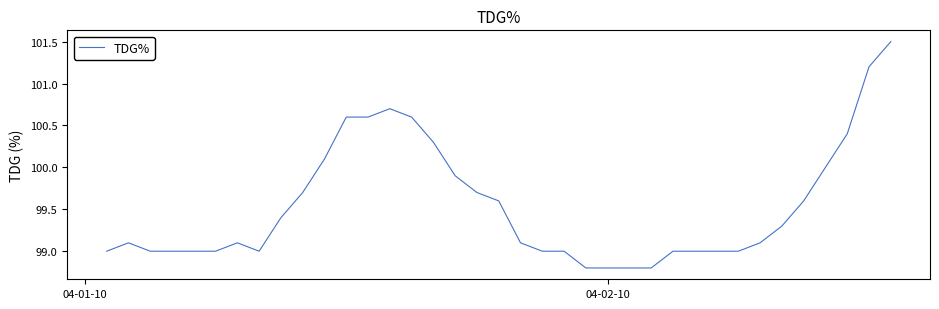

What is the smallest value displayed?

98.8